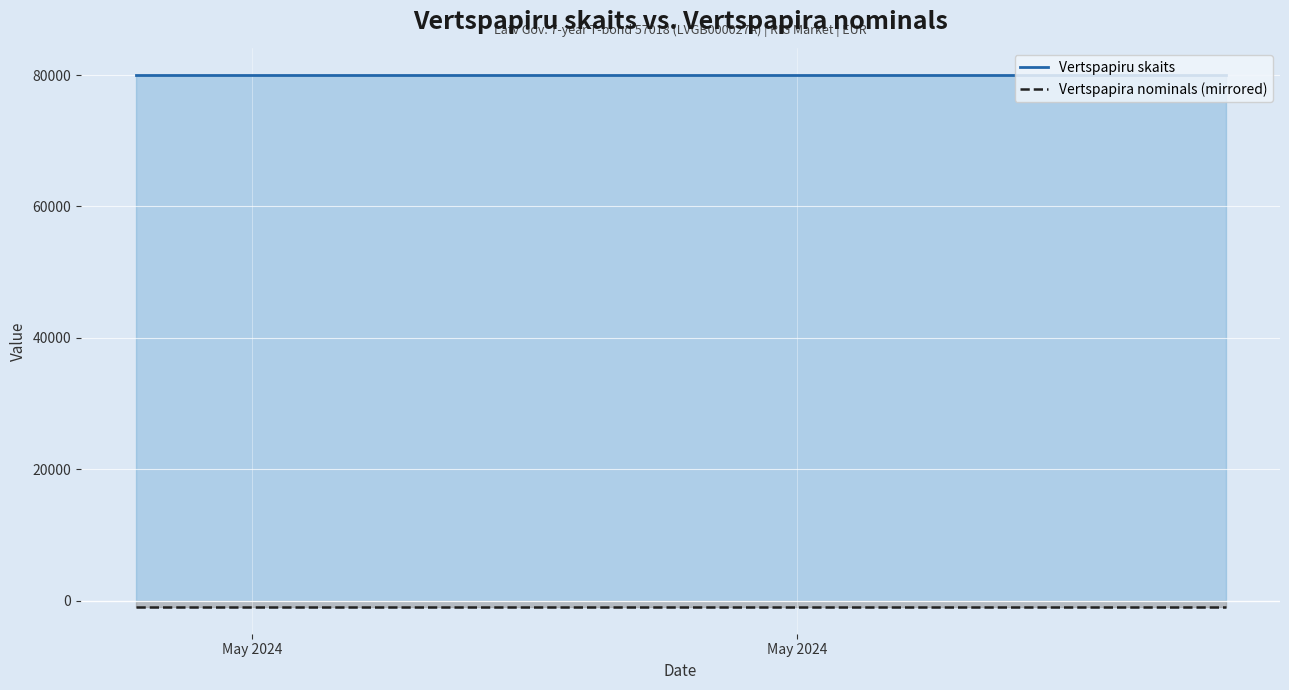

True or false: Vertspapira nominals (mirrored) and Vertspapiru skaits intersect in this chart.

False